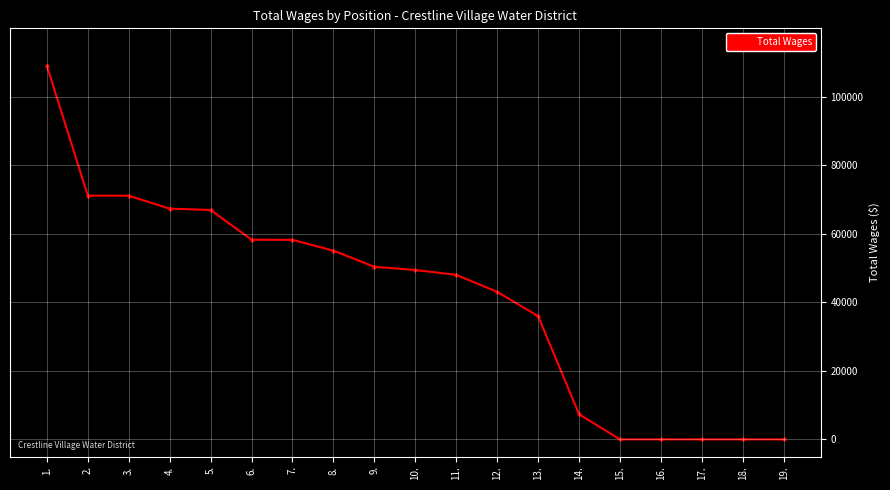

What is the greatest value displayed?

109010